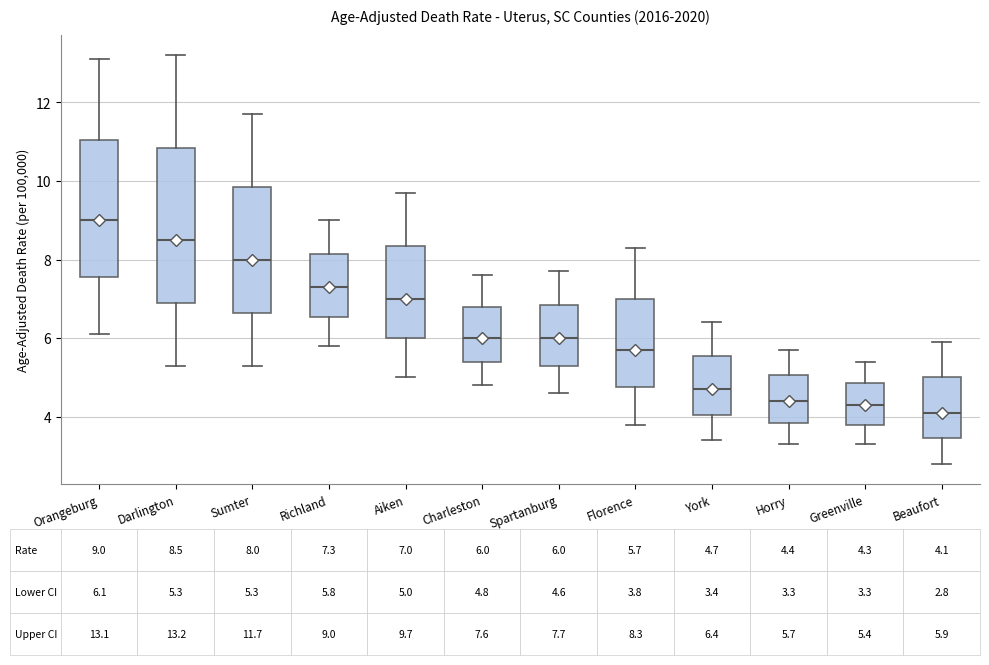

Which box is the tallest, from its lower edge to its upper edge?

Darlington